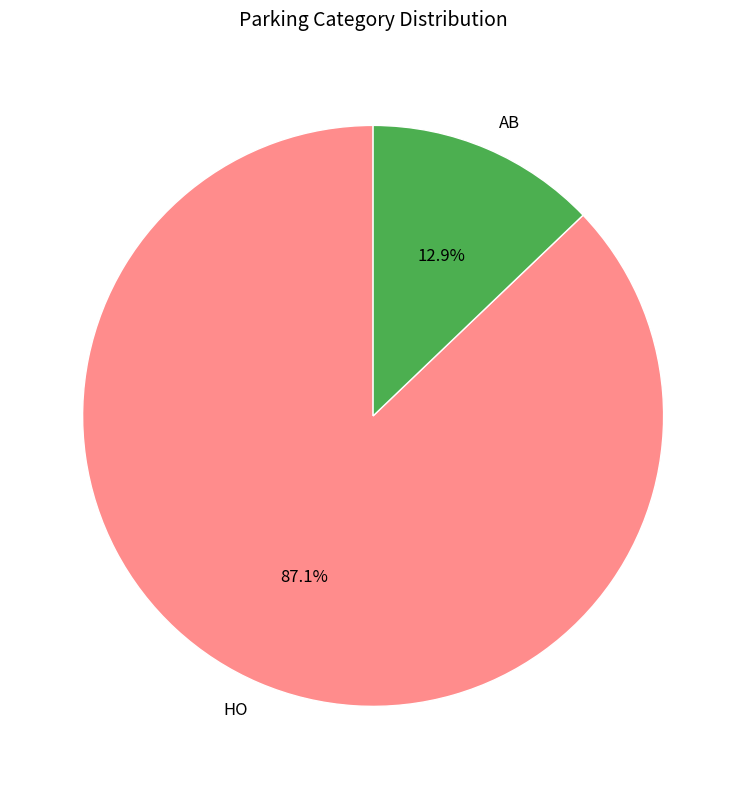

Count the number of slices in the pie.

2